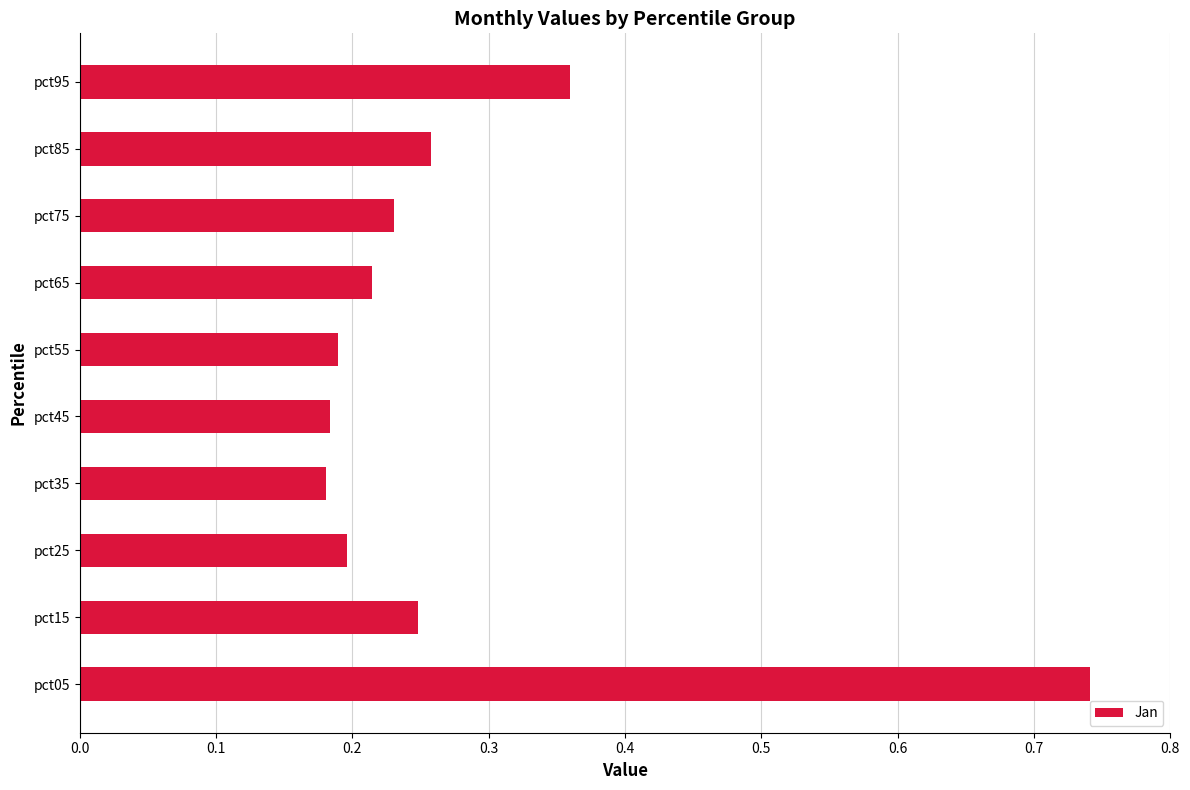

Between pct35 and pct15, which is larger?

pct15